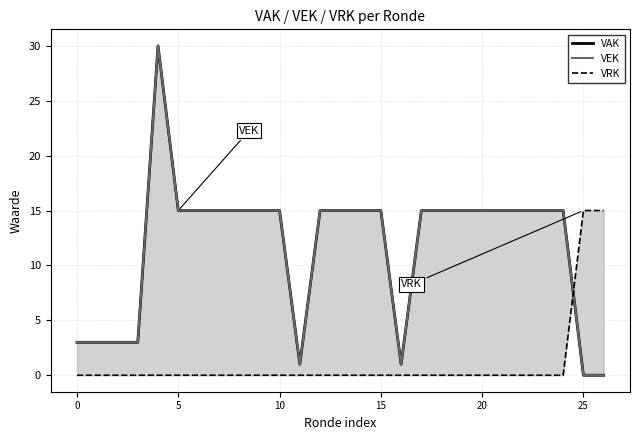

What is the average value of the VAK series?

12